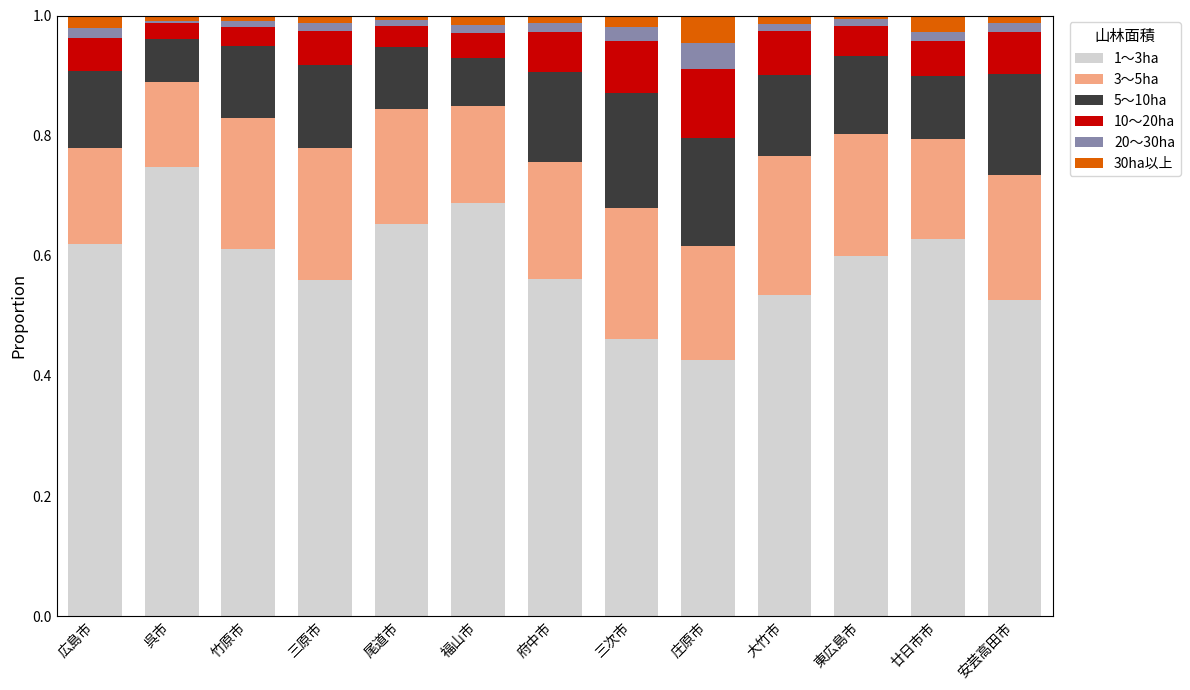

The value of 1～3ha at 庄原市 is 0.6. True or false?

False